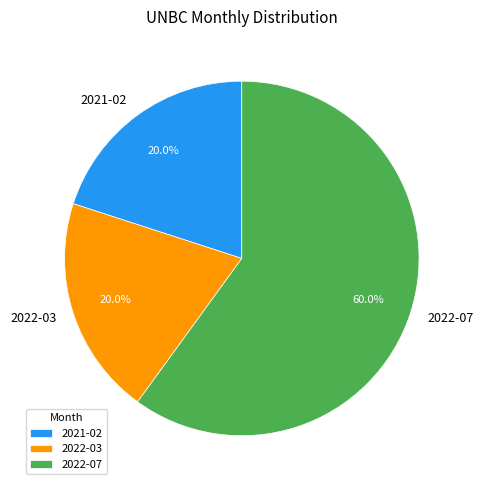

Combined, what portion of the pie is 2022-07 and 2021-02?

80.0%